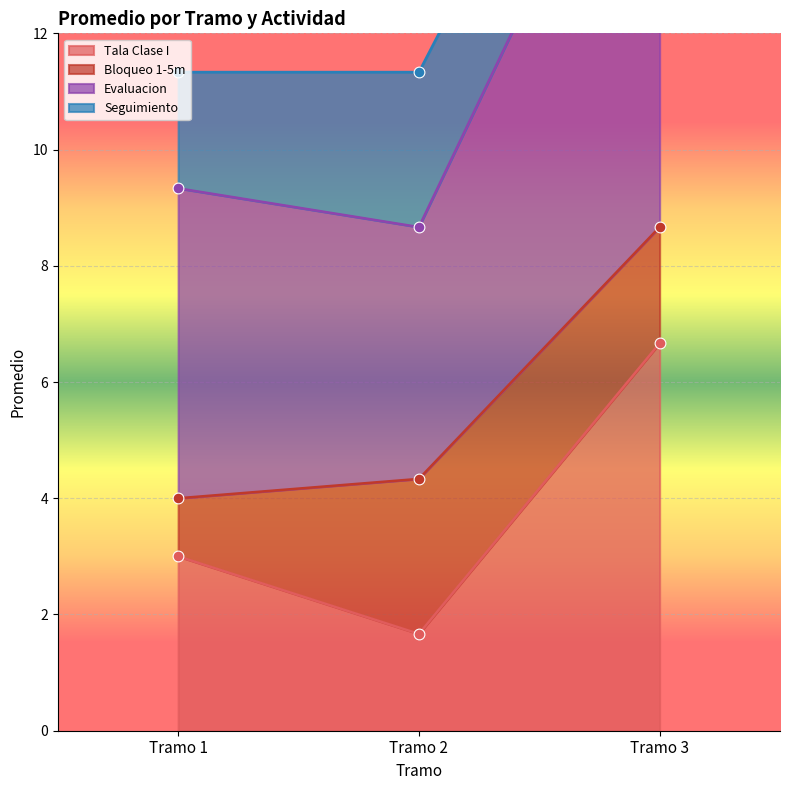

What is the total value across all series at Tramo 3?

13.3